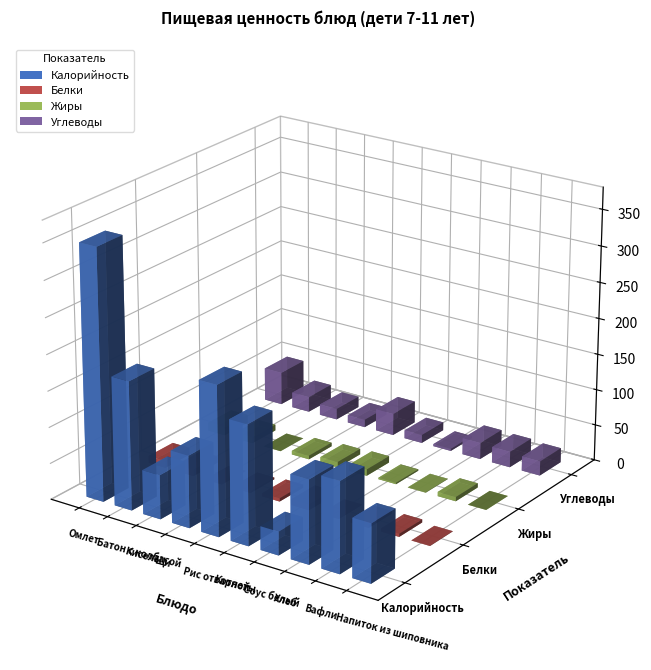

List the series in order of their peak value, highest first.

Калорийность, Углеводы, Жиры, Белки